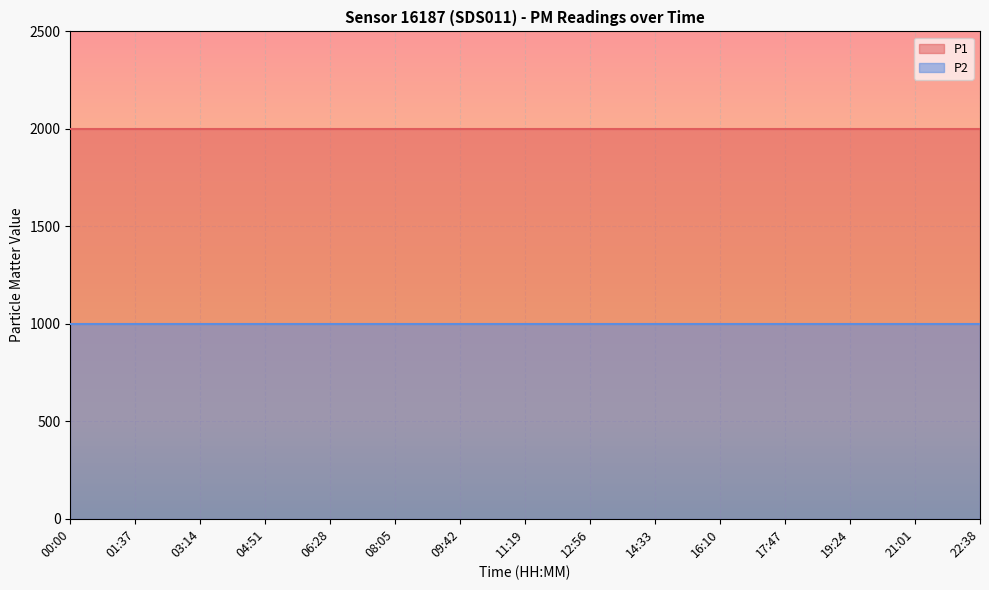

Is it true that P1 equals 1999.9 at 09:42?

True